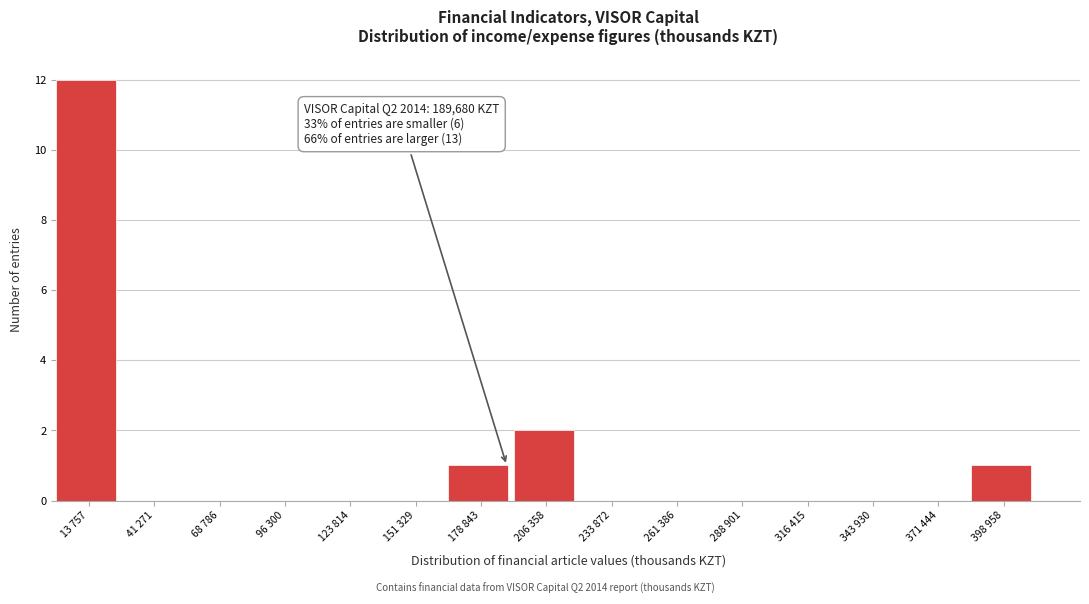

Reading right to left, transcribe all the data shown in this chart.

398 958=1	371 444=0	343 930=0	316 415=0	288 901=0	261 386=0	233 872=0	206 358=2	178 843=1	151 329=0	123 814=0	96 300=0	68 786=0	41 271=0	13 757=12